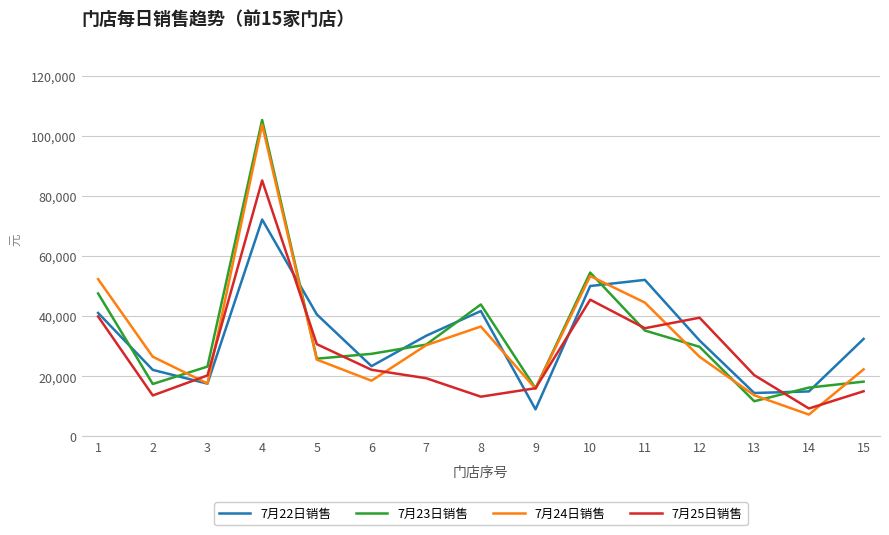

List the series in order of their peak value, lowest first.

7月22日销售, 7月25日销售, 7月24日销售, 7月23日销售